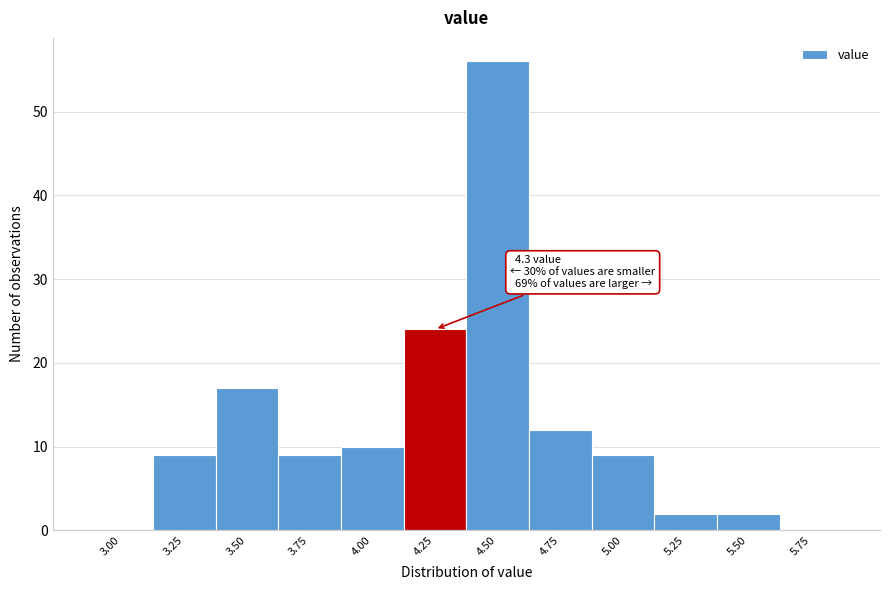

Reading left to right, what are all the values shown in this chart?

3.00=0	3.25=9	3.50=17	3.75=9	4.00=10	4.25=24	4.50=56	4.75=12	5.00=9	5.25=2	5.50=2	5.75=0